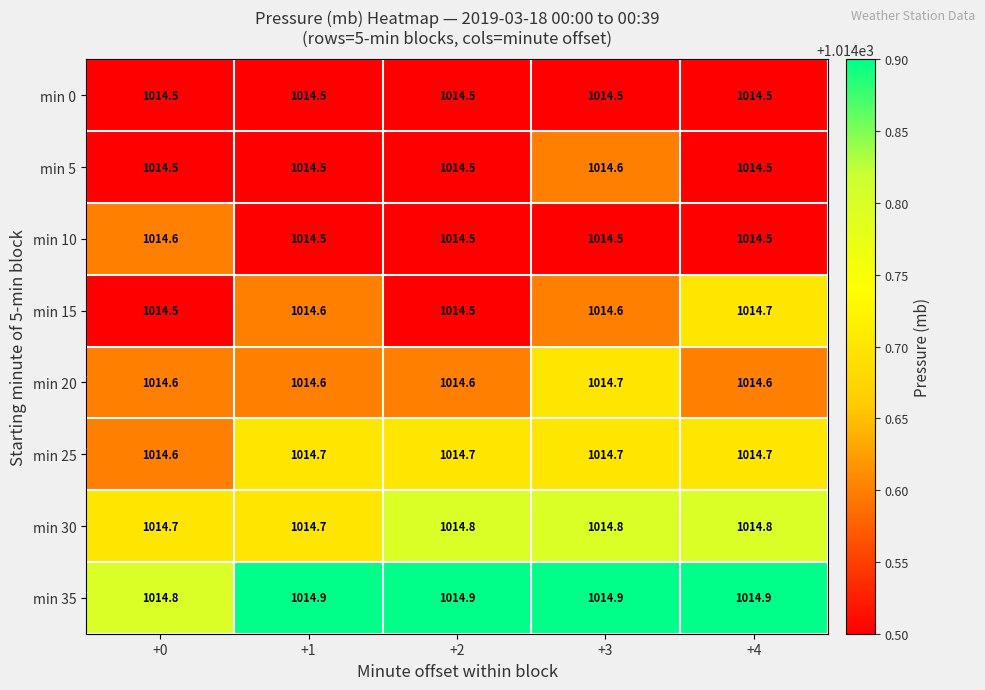

What is the minimum value shown in the chart?

1014.5